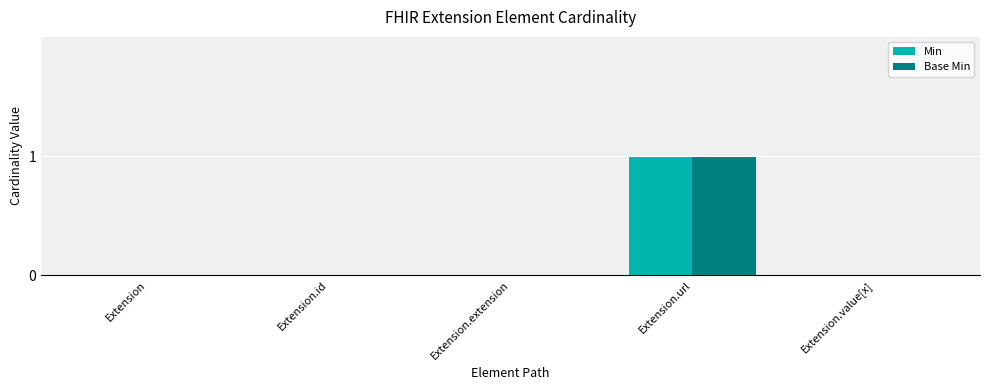

The value of Min at Extension.extension is 0. True or false?

True